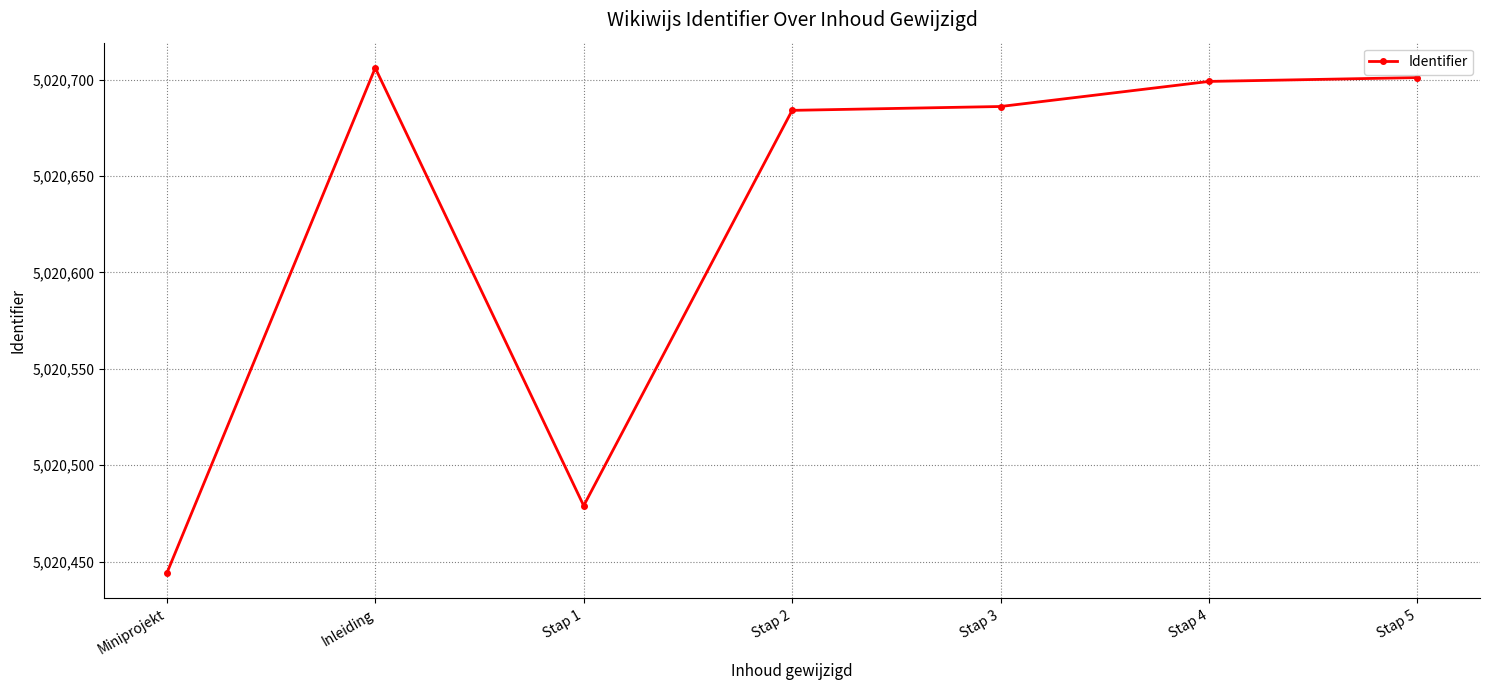

Where is the first local maximum?

Inleiding